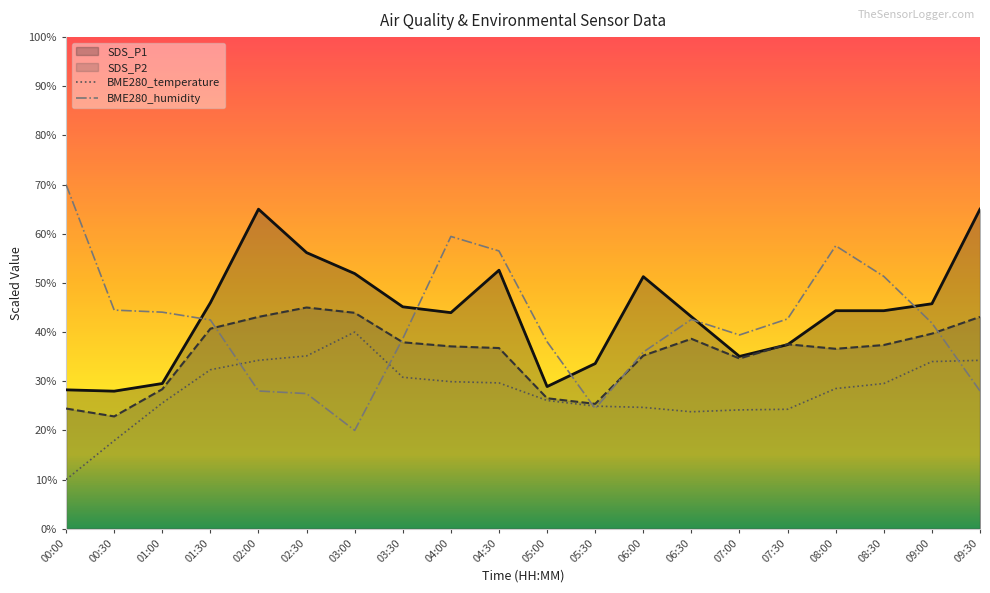

Rank the series at 04:30 from lowest to highest value.

BME280_temperature, SDS_P2, SDS_P1, BME280_humidity